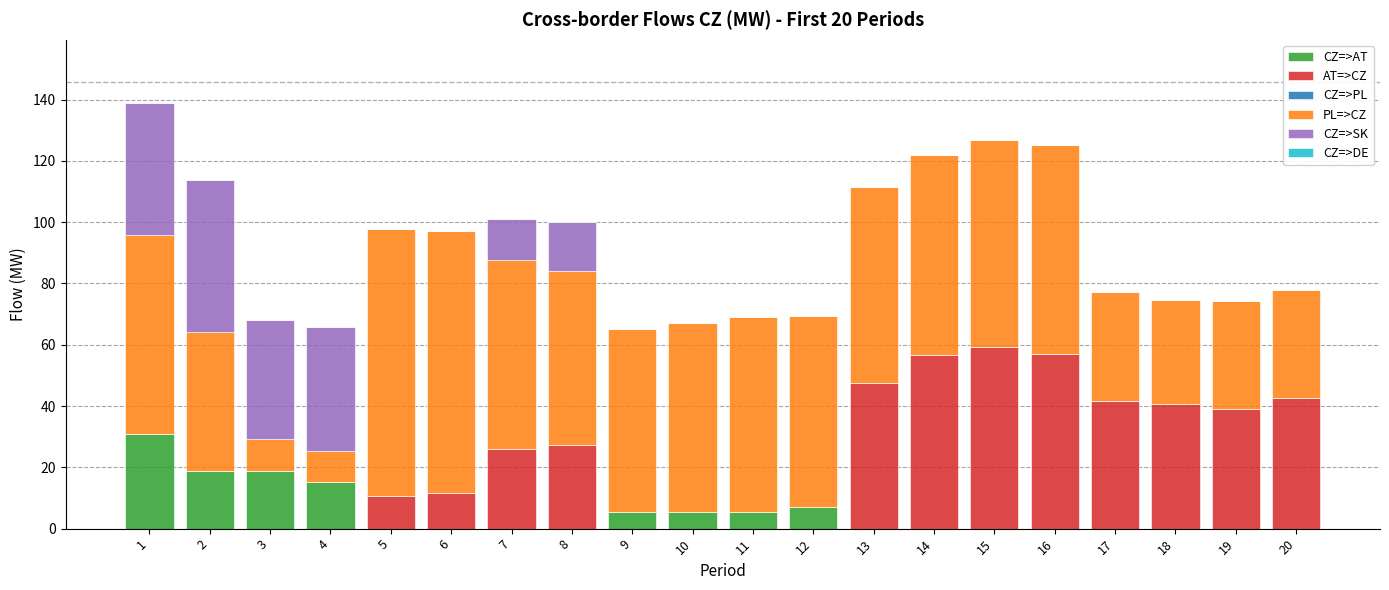

What is the sum of all CZ=>AT values?

106.9